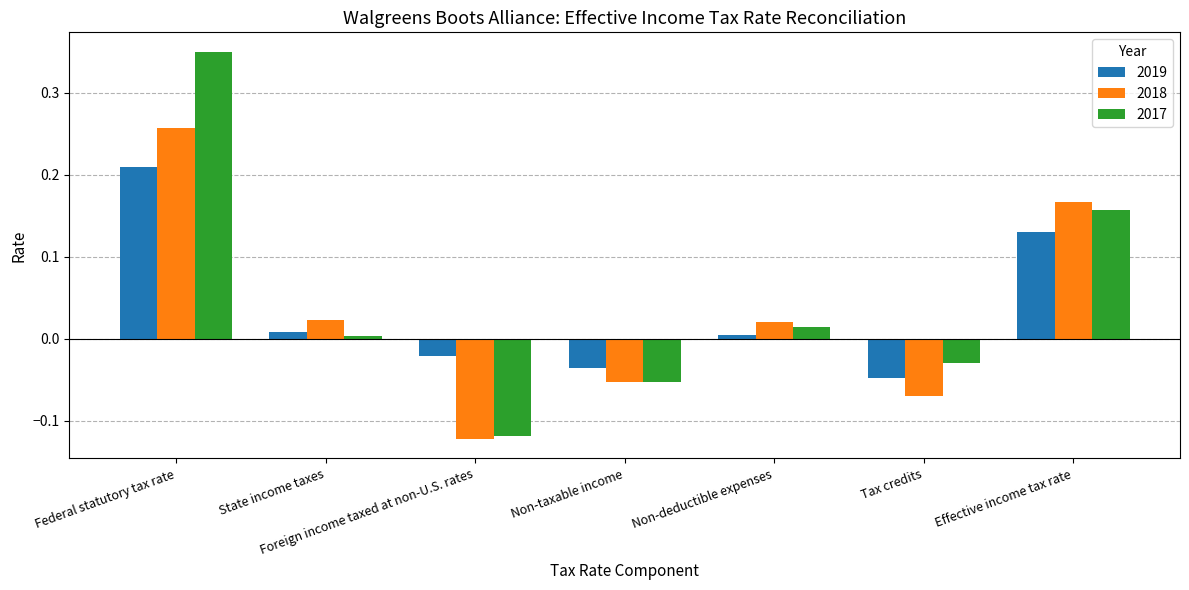

Count the number of data series in this chart.

3